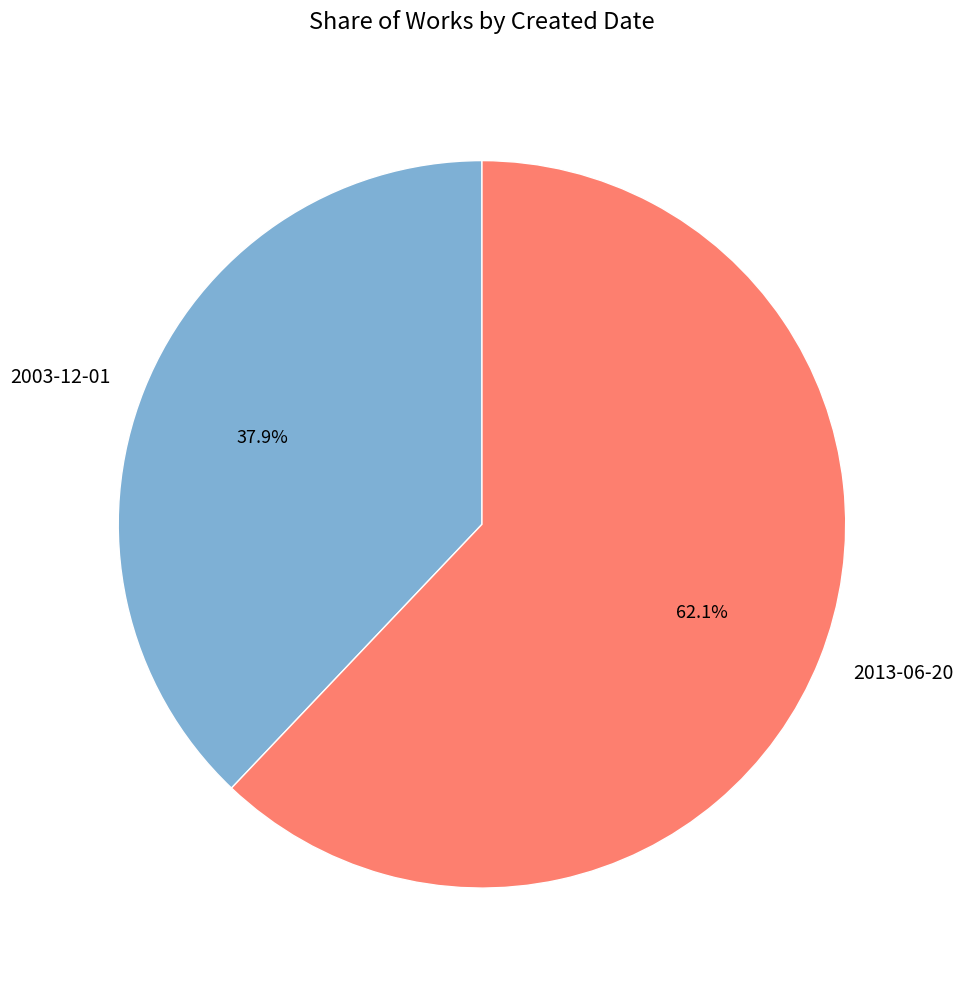

How many segments does this pie chart have?

2